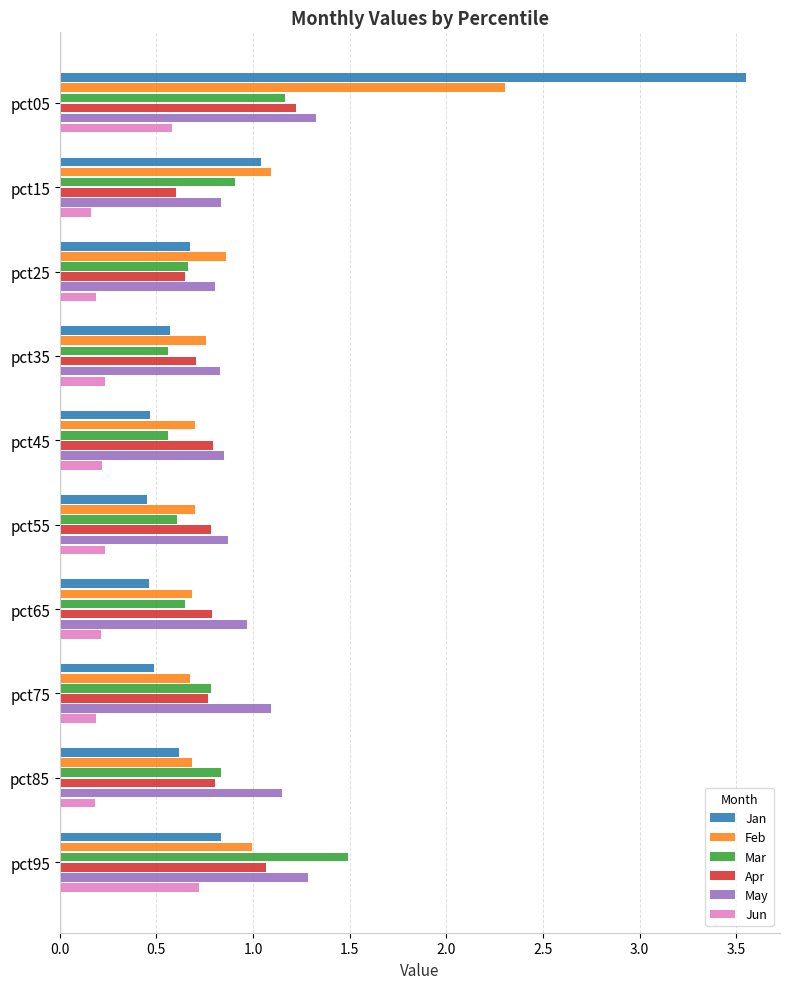

What is the sum of all Jan values?

9.2